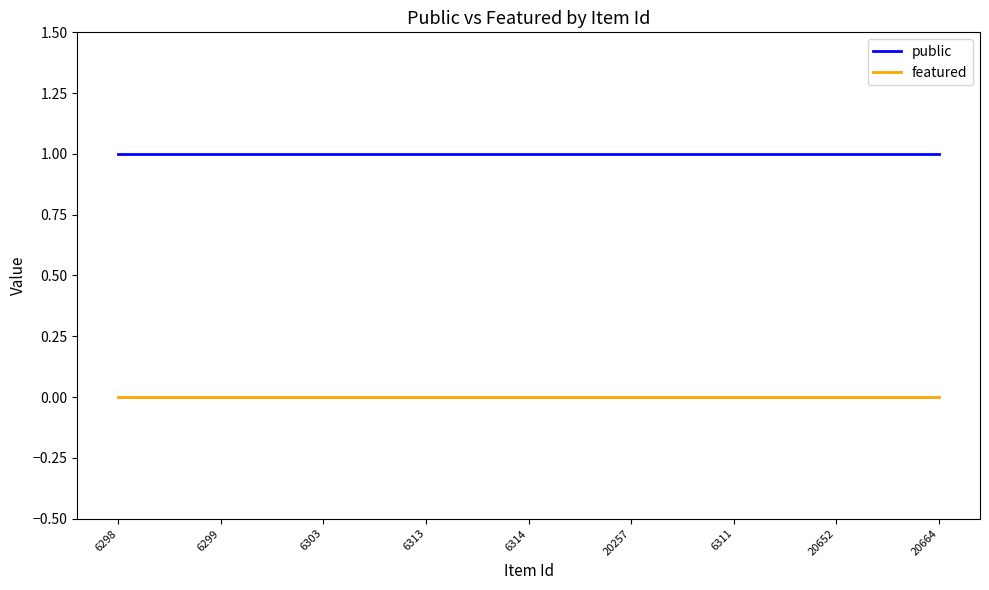

What is the average value of the public series?

1